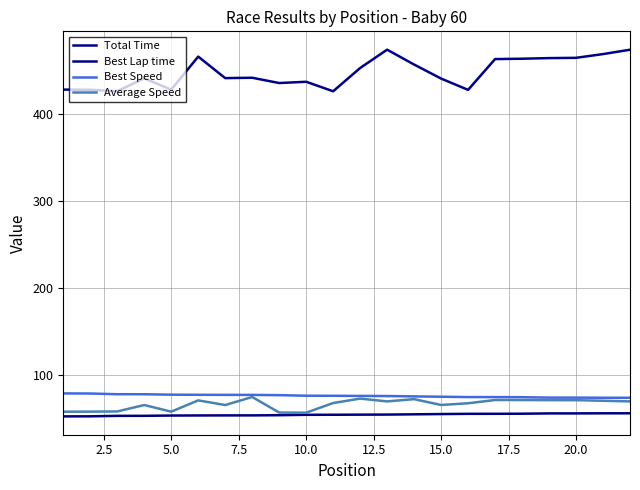

True or false: Best Speed and Best Lap time cross at least once.

False